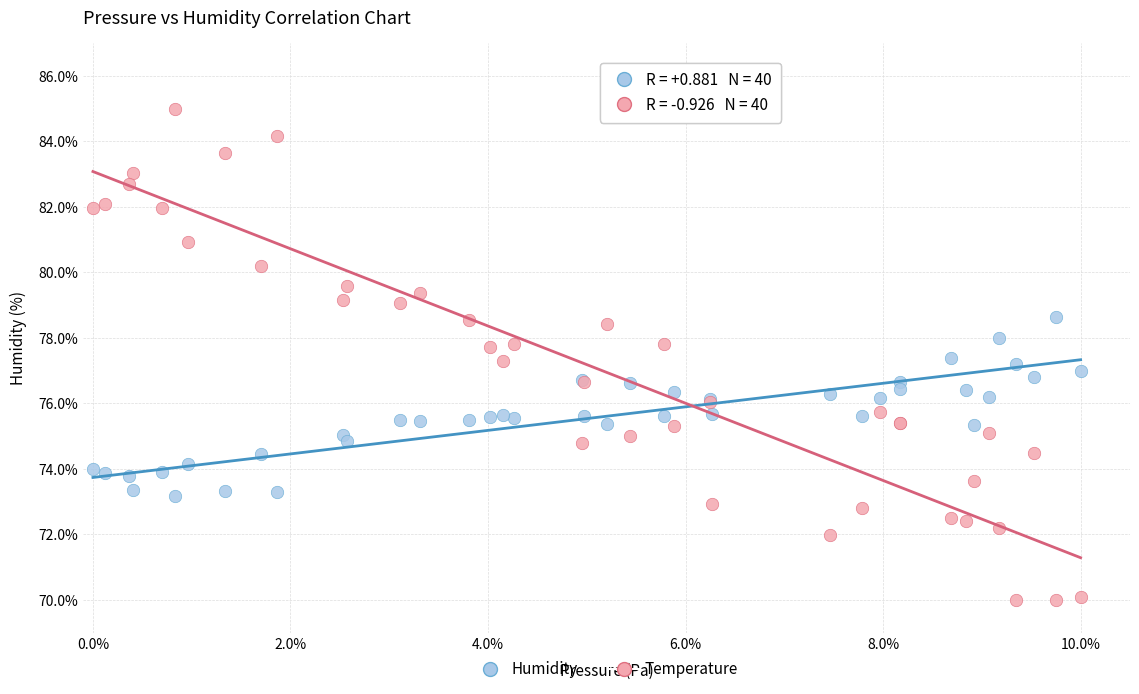

Which series reaches the maximum Y coordinate?

Temperature